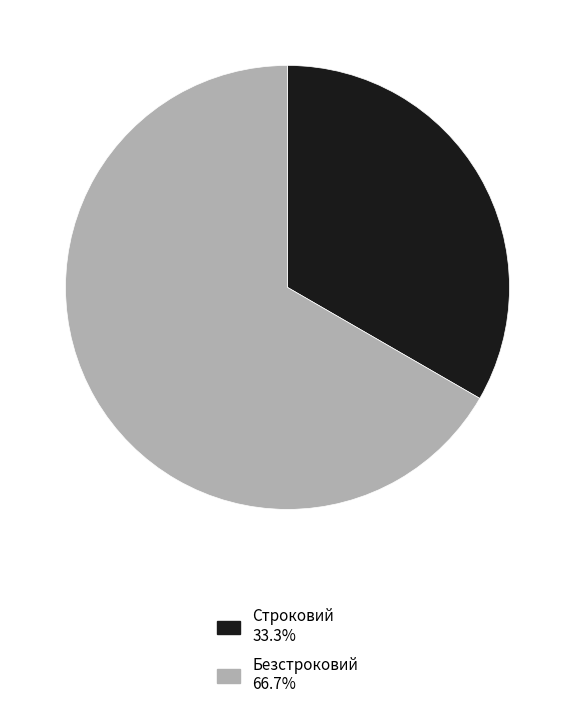

Is it true that Строковий is 33% of the pie?

True